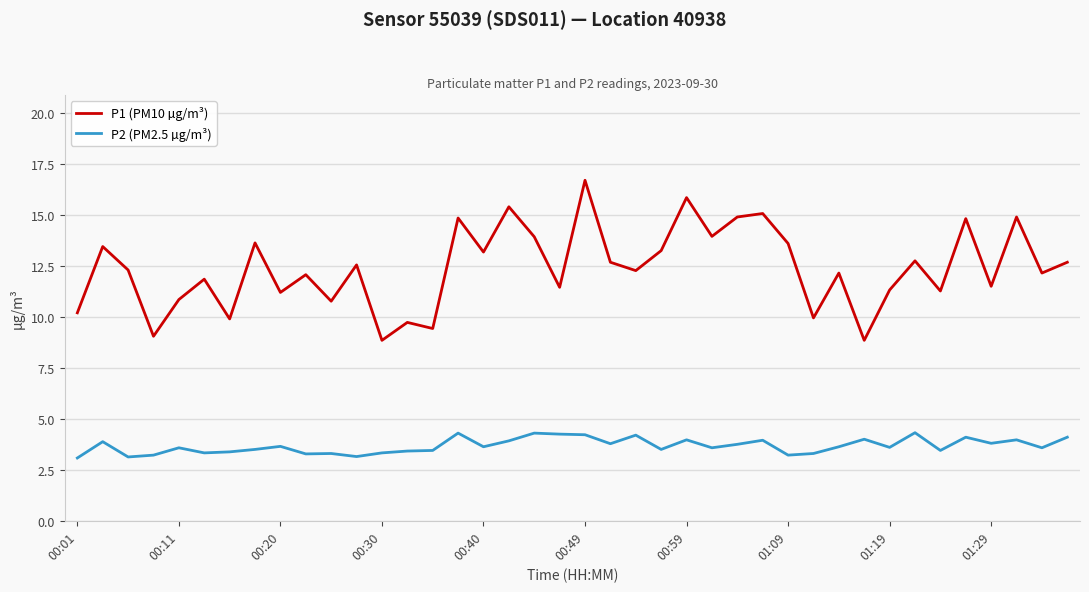

What is the maximum value shown in the chart?

16.7